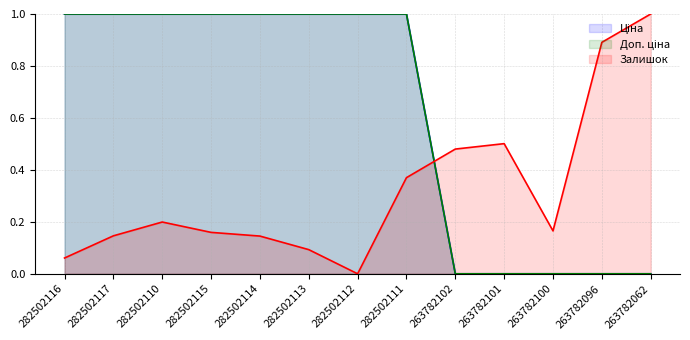

What is the highest value of the Доп. ціна series?

1.0